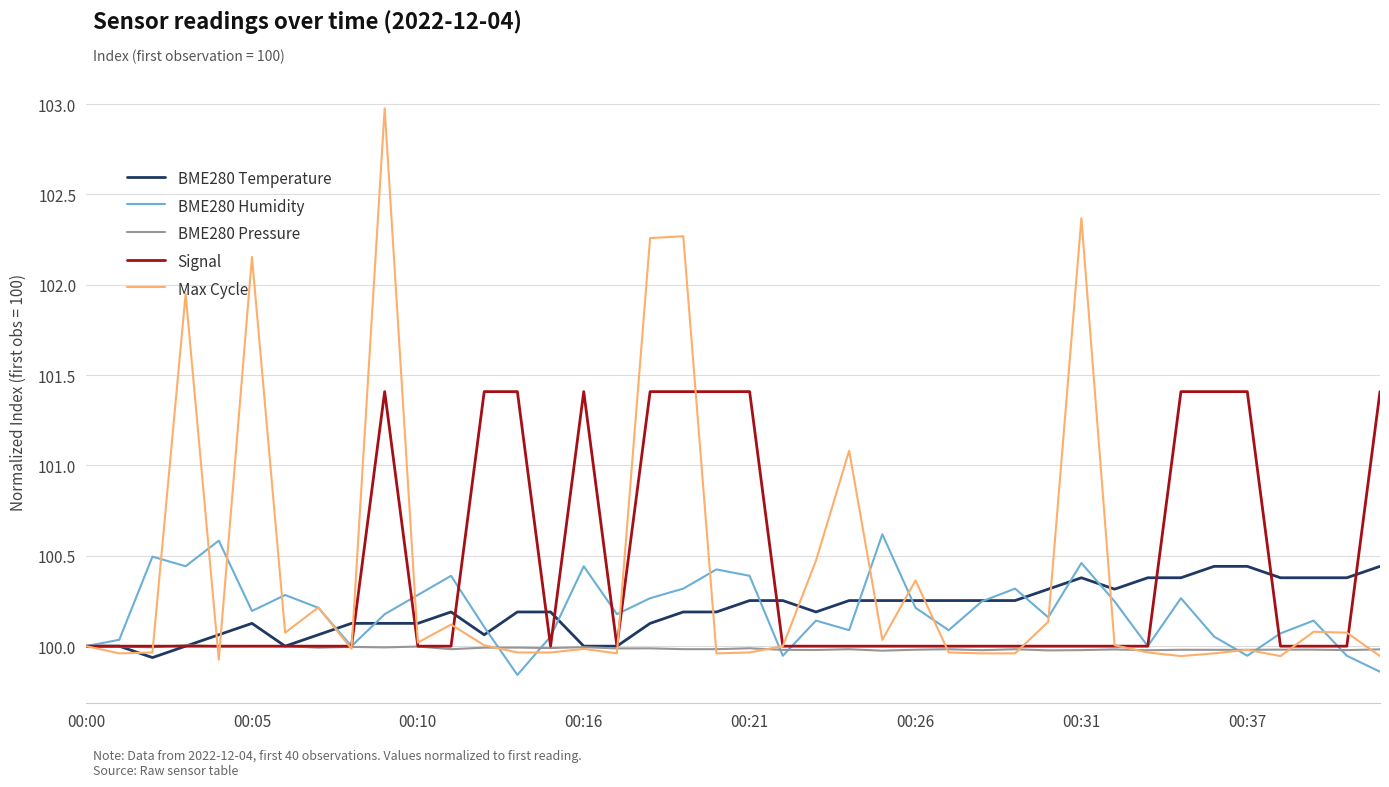

Rank the series by their maximum value, from highest to lowest.

Max Cycle, Signal, BME280 Humidity, BME280 Temperature, BME280 Pressure